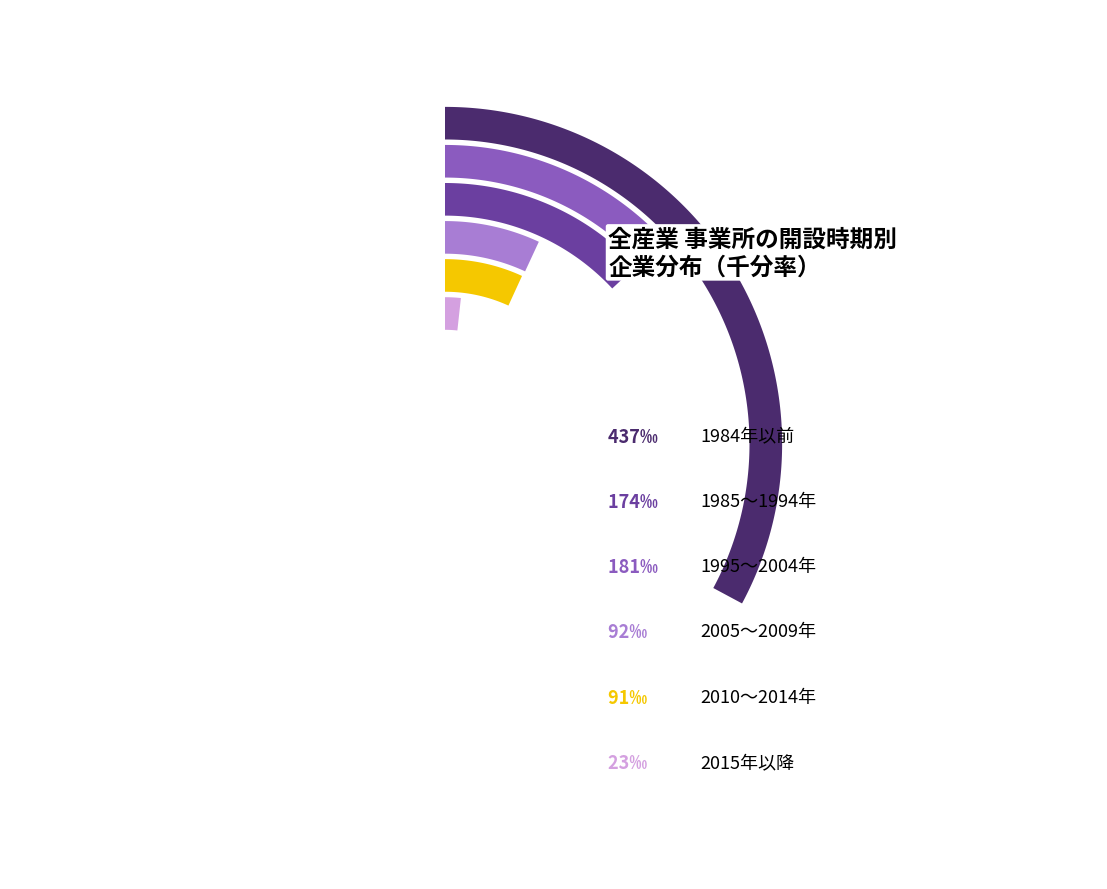

What is the total percentage of 2015年以降 and 1985～1994年?

19.7%